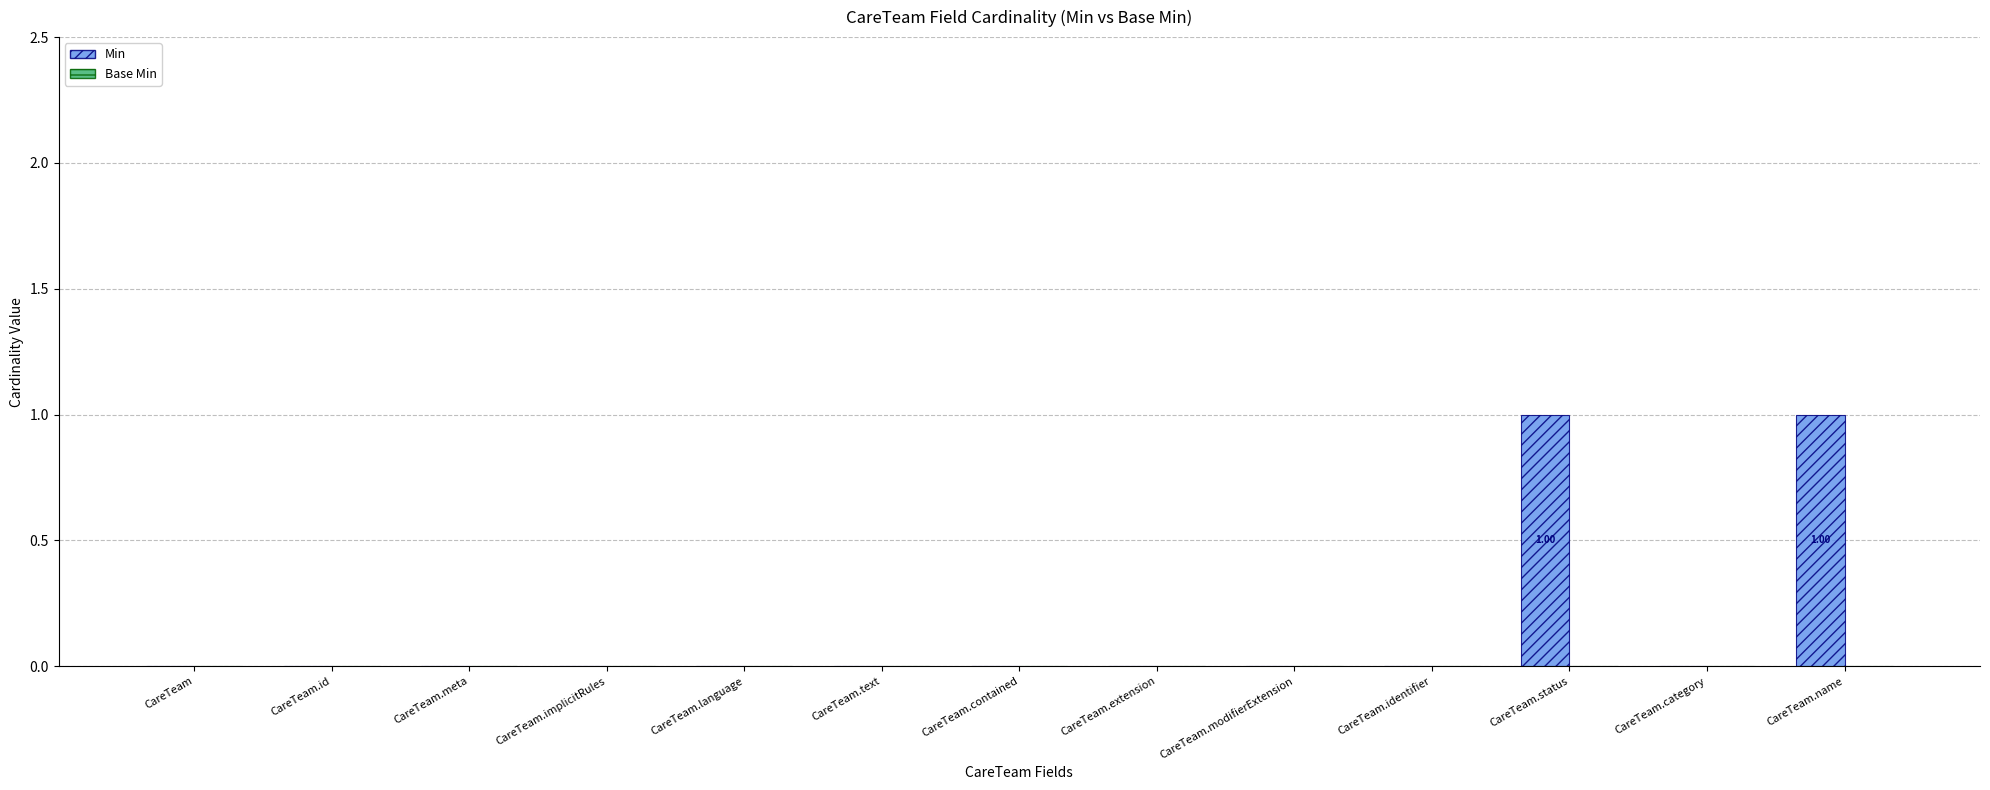

Between CareTeam.modifierExtension and CareTeam.name, which is larger?

CareTeam.name